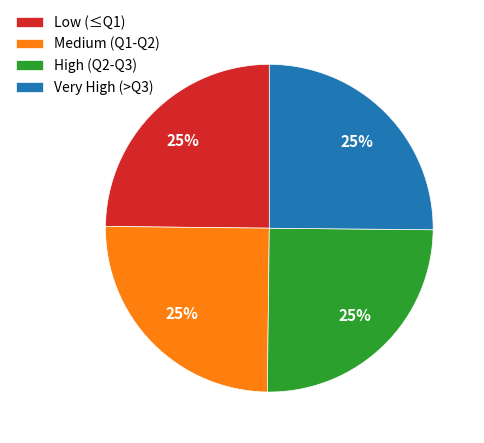

To the nearest percent, what percentage of the pie is High (Q2-Q3)?

25%